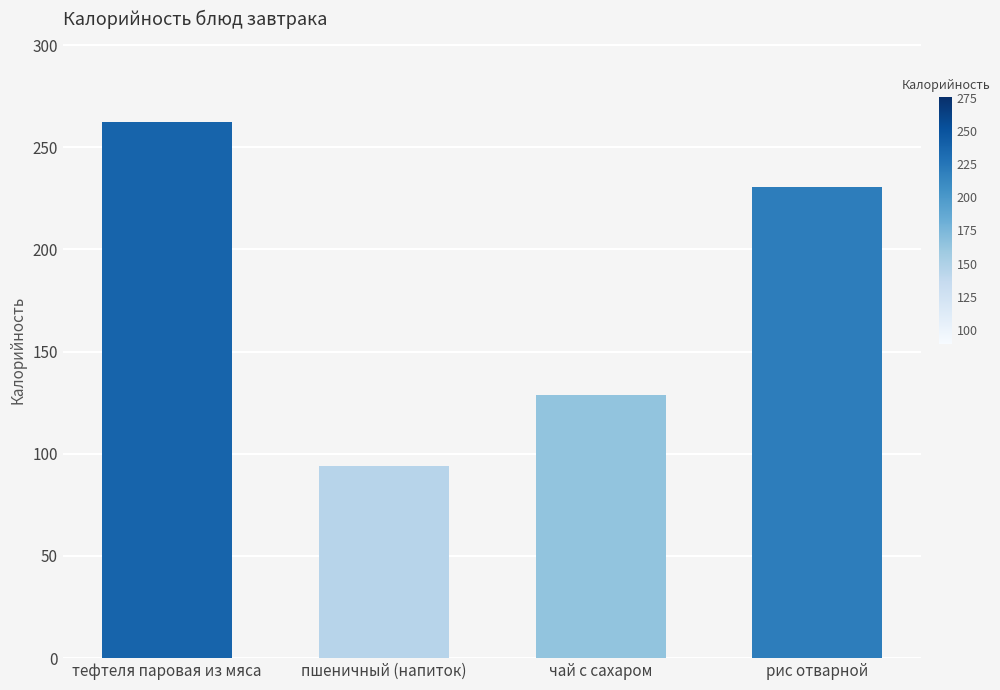

What is the label of the 2nd bar from the right?

чай с сахаром